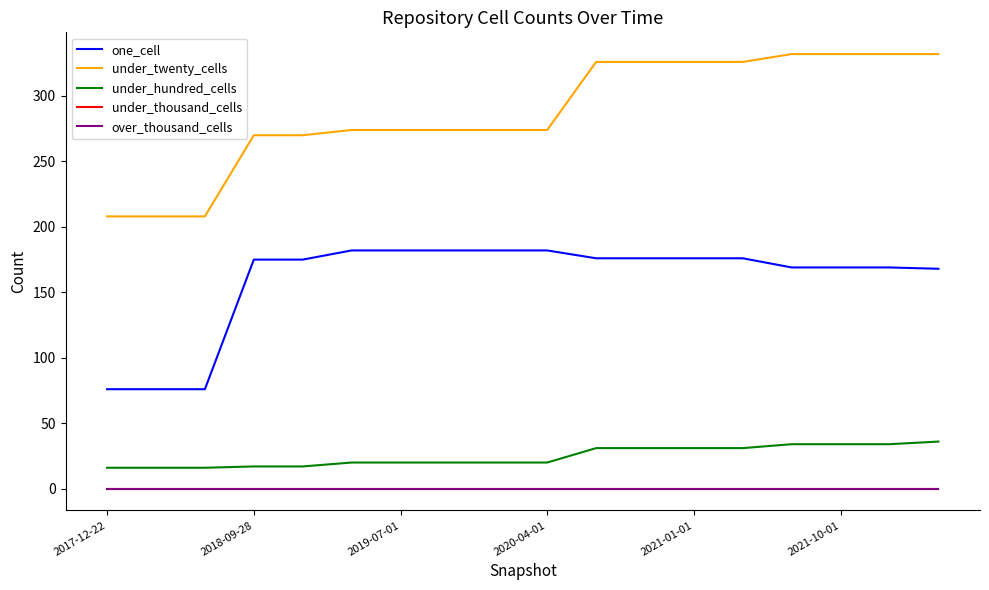

Is this an area chart (filled region under the line)?

No